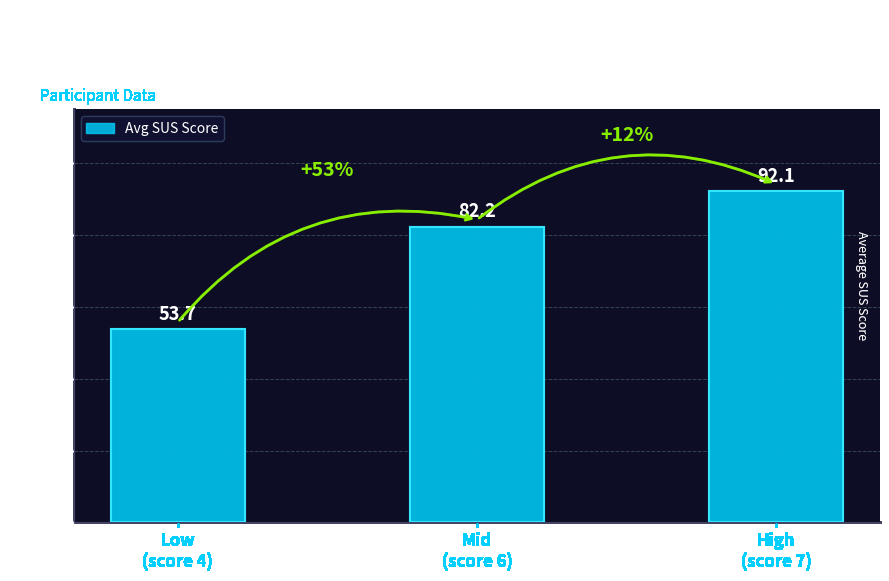

What position from the right is High
(score 7)?

1